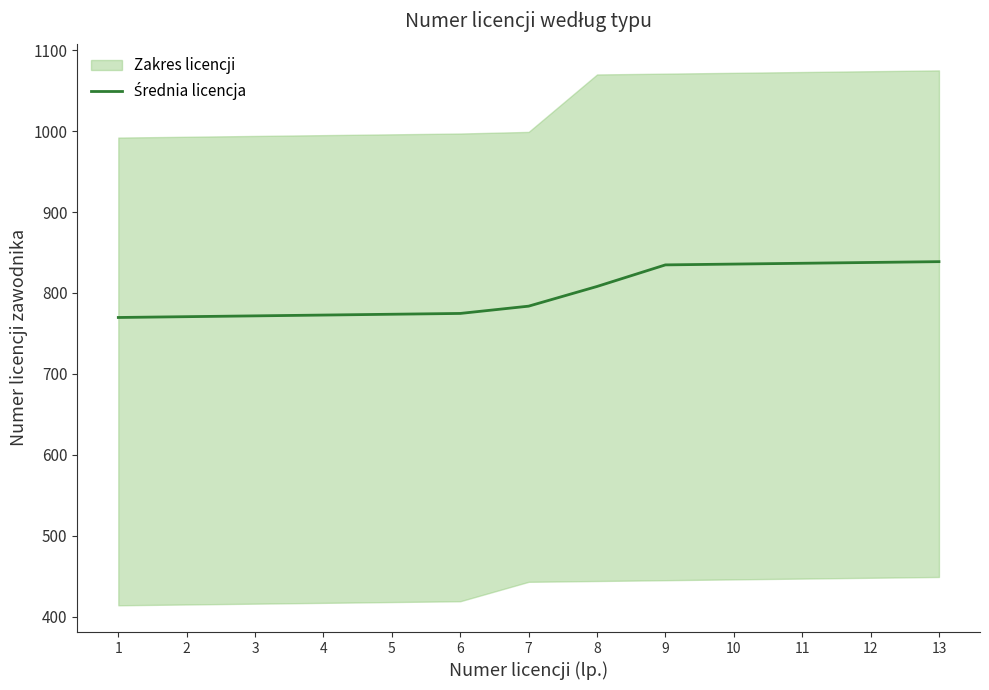

List the labels in order of value, largest first.

13, 12, 11, 10, 9, 8, 7, 6, 5, 4, 3, 2, 1